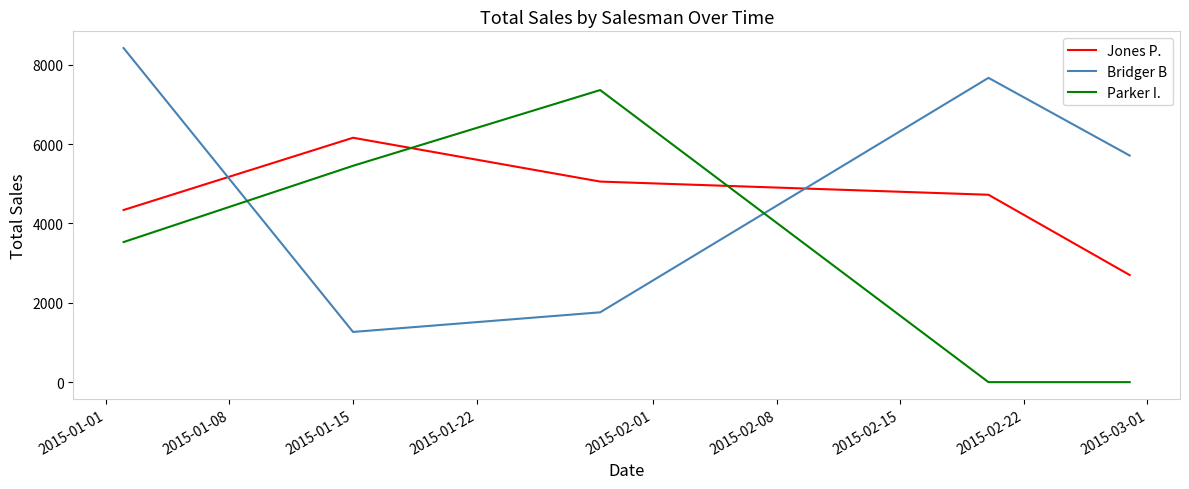

Which series has the largest range (max minus min)?

Parker I.